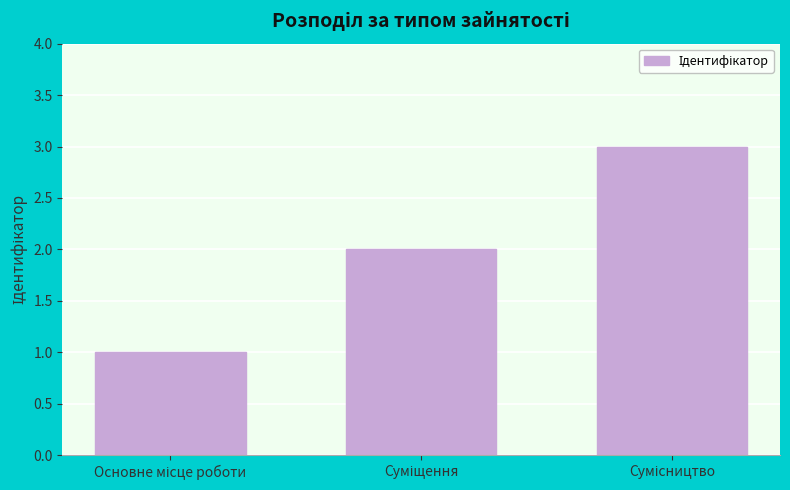

What is the sum of all values?

6